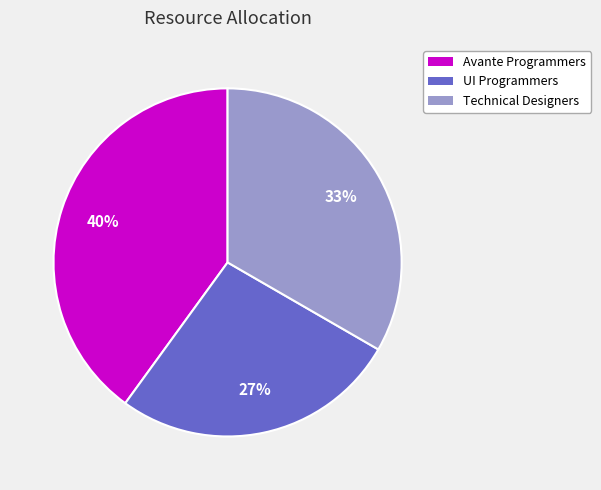

What is the smallest slice in the pie chart?

UI Programmers